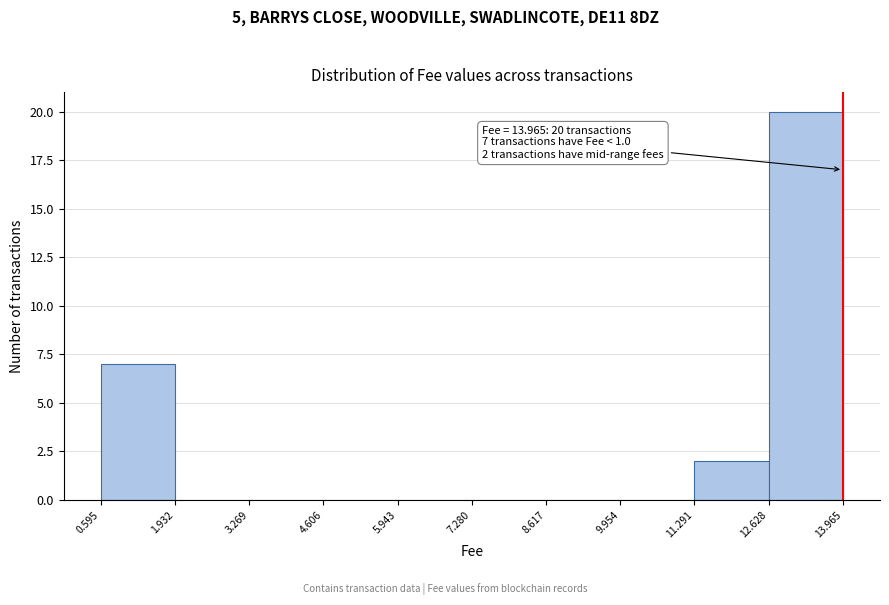

Which range on the x-axis has the tallest bar?

12.628 to 13.965